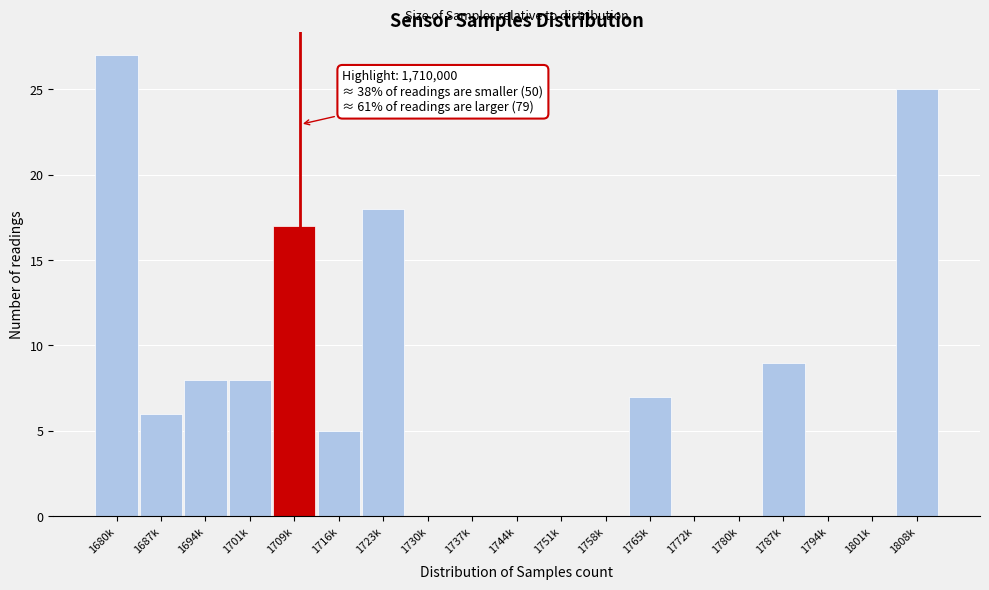

Reading left to right, extract all data points from this chart.

1680k=27	1687k=6	1694k=8	1701k=8	1709k=17	1716k=5	1723k=18	1730k=0	1737k=0	1744k=0	1751k=0	1758k=0	1765k=7	1772k=0	1780k=0	1787k=9	1794k=0	1801k=0	1808k=25